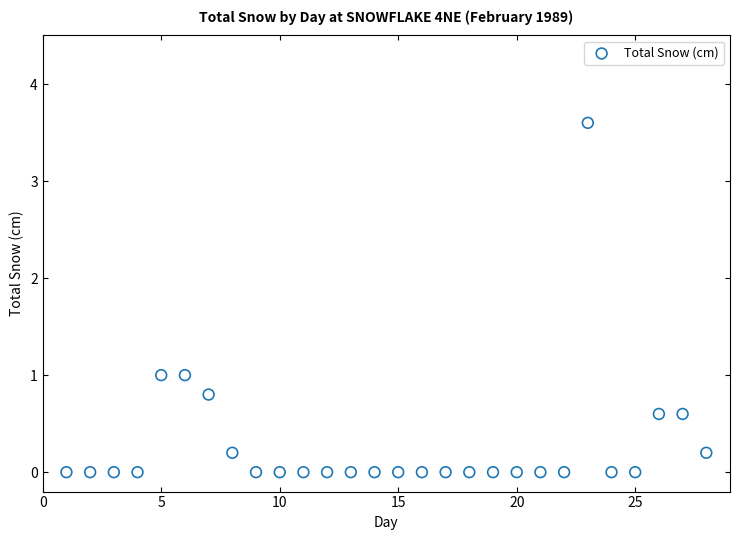

What is the range of X values (max minus min)?

27.0